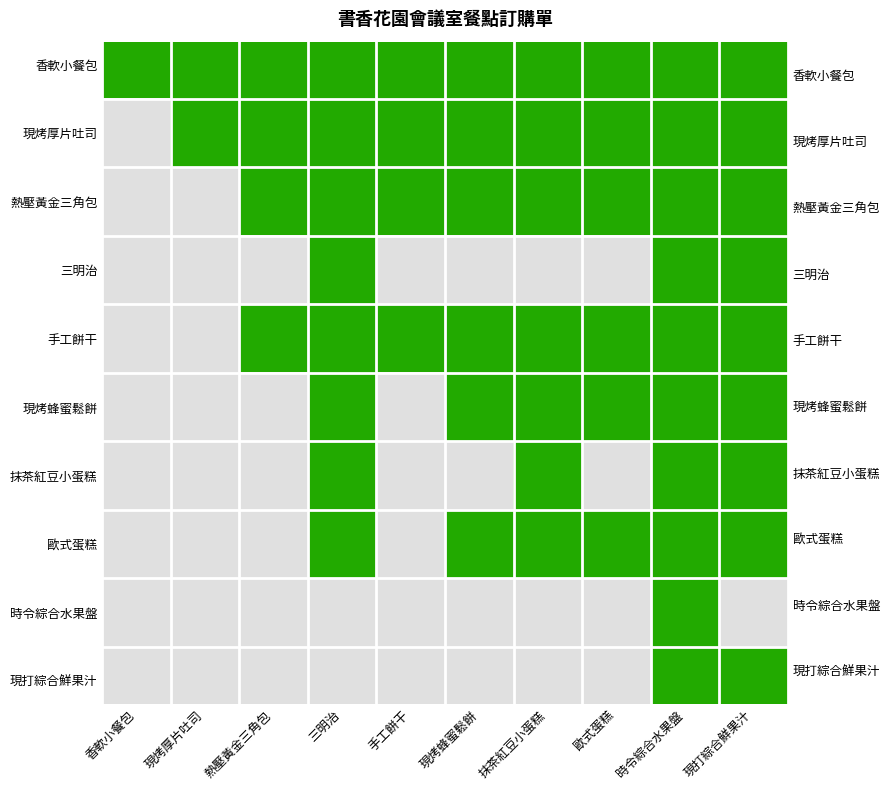

Is it true that 現烤厚片吐司 equals 1 at 手工餅干?

True